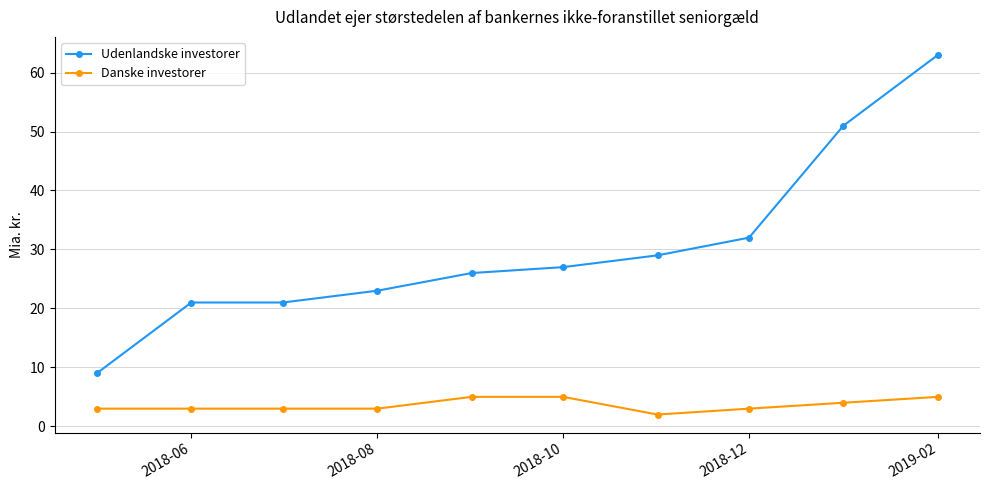

True or false: Udenlandske investorer has more than 1 points higher than both neighbors.

False